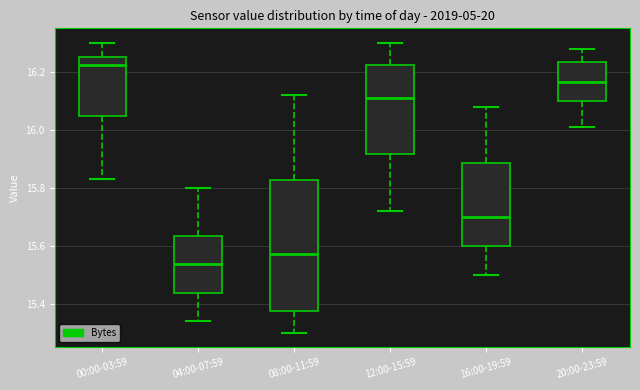

Reading left to right, transcribe this box plot: for each box, give where its median line is, the range the box spans, and where its two whiskers end, as read against the y-axis. The values are not printed on the chart, so give them approximately, as read against the axis.

00:00-03:59: median 16.22, box 16.04 to 16.26, whiskers 15.84 to 16.30
04:00-07:59: median 15.54, box 15.44 to 15.64, whiskers 15.34 to 15.80
08:00-11:59: median 15.58, box 15.38 to 15.82, whiskers 15.30 to 16.12
12:00-15:59: median 16.12, box 15.92 to 16.22, whiskers 15.72 to 16.30
16:00-19:59: median 15.70, box 15.60 to 15.88, whiskers 15.50 to 16.08
20:00-23:59: median 16.16, box 16.10 to 16.24, whiskers 16.02 to 16.28